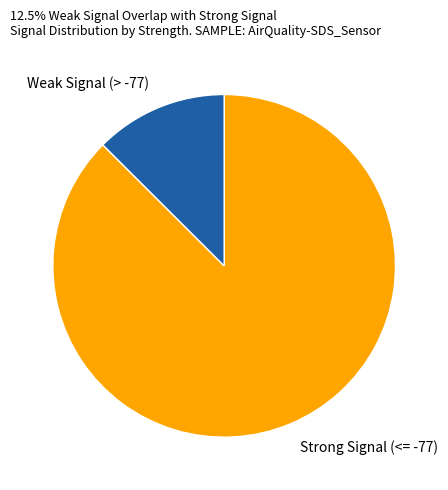

Does any single category account for the majority?

Yes